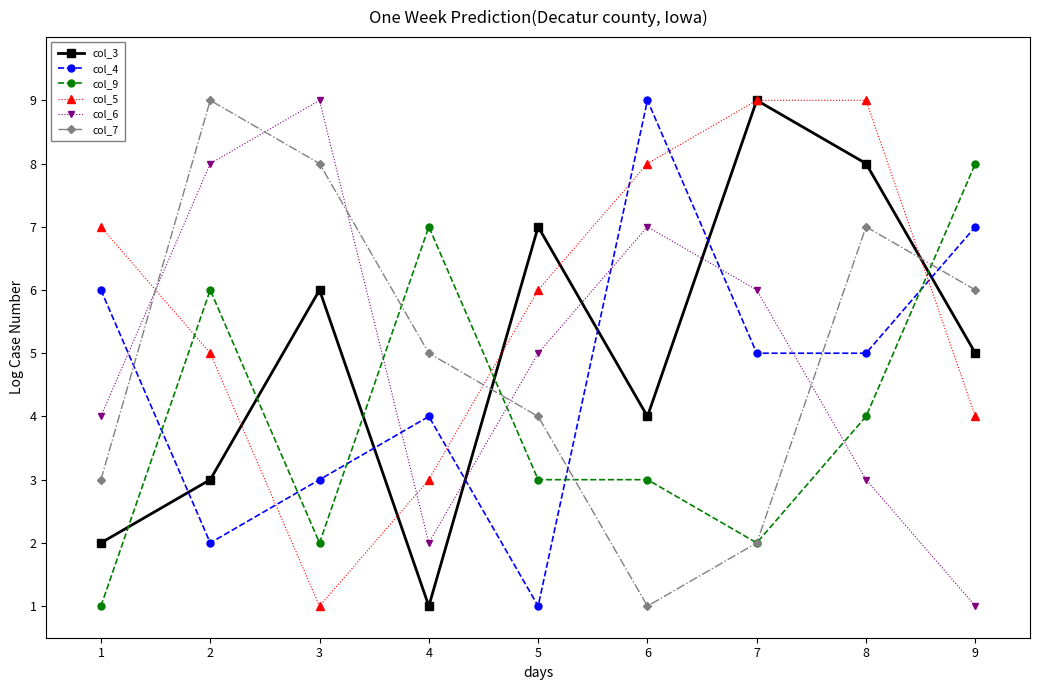

Does the chart display data point markers on the line(s)?

Yes